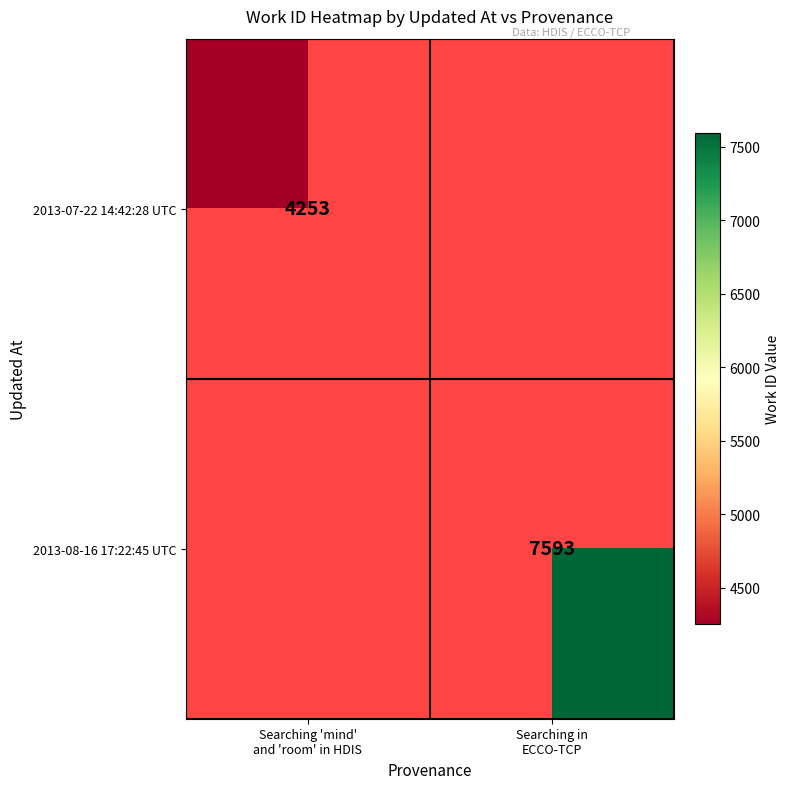

What is the total value across all series at Searching in
ECCO-TCP?

7593